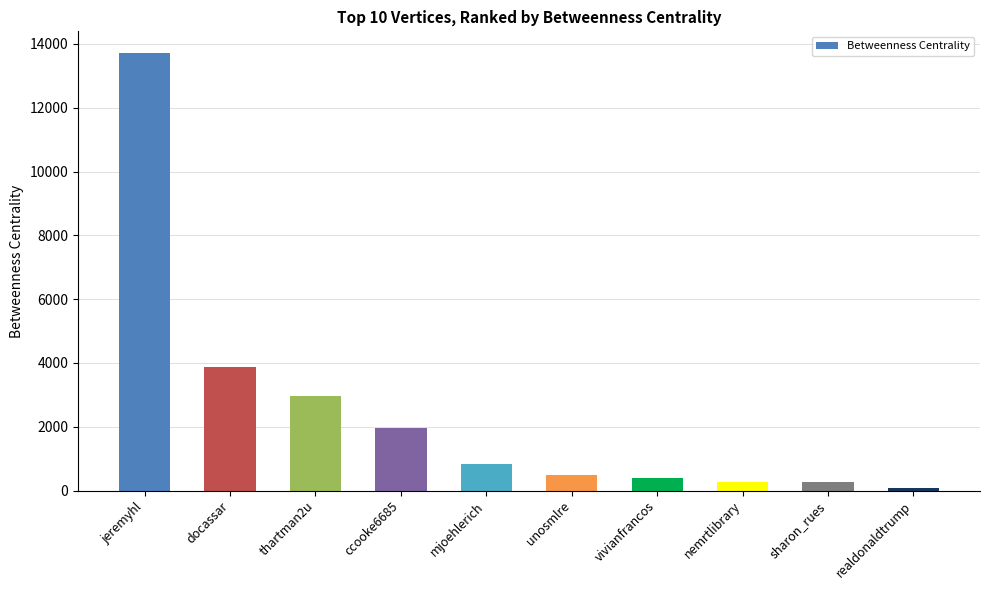

Where is the data nearest to the value 6893?

docassar